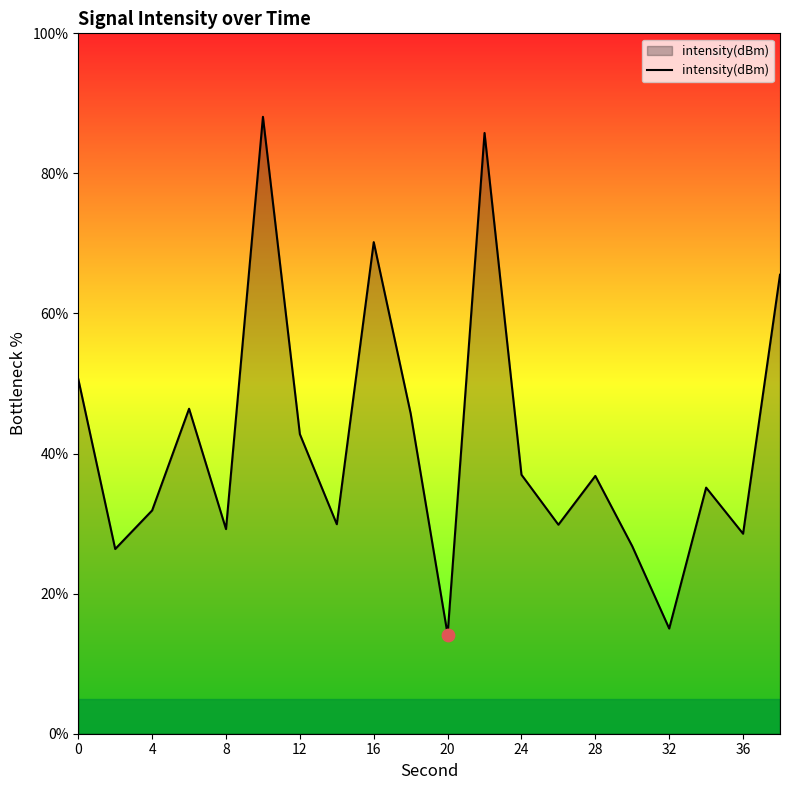

What is the greatest value displayed?

88.1